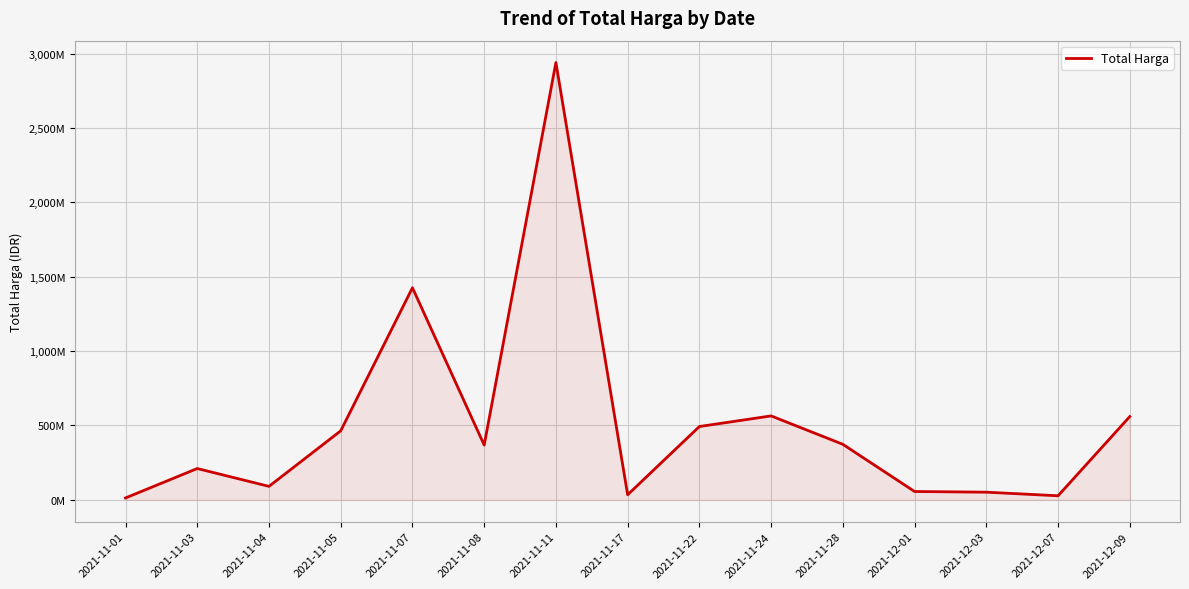

How many points are higher than both their immediate neighbors (excluding endpoints)?

4